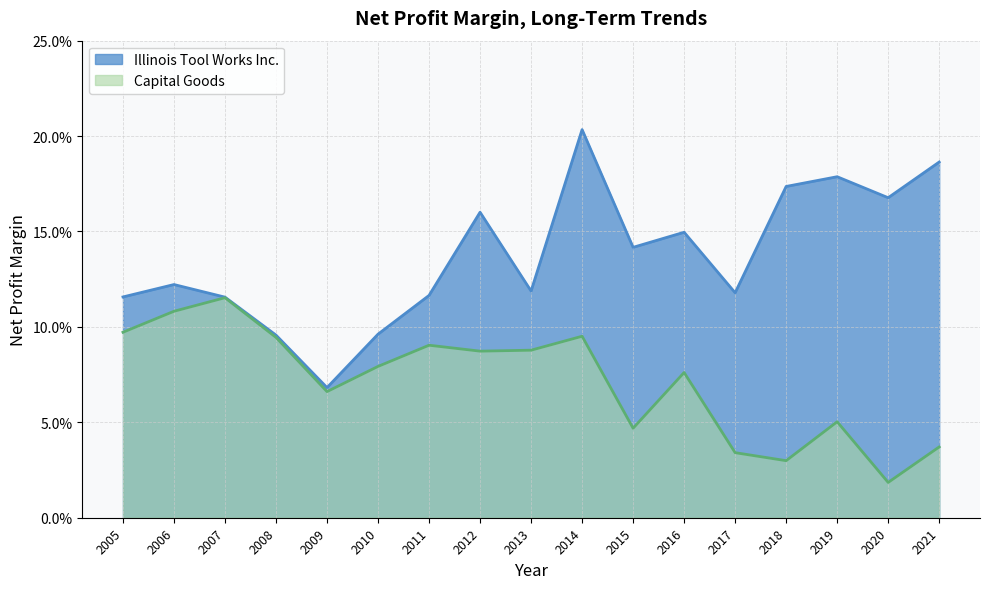

Rank the series at 2012 from lowest to highest value.

Capital Goods, Illinois Tool Works Inc.